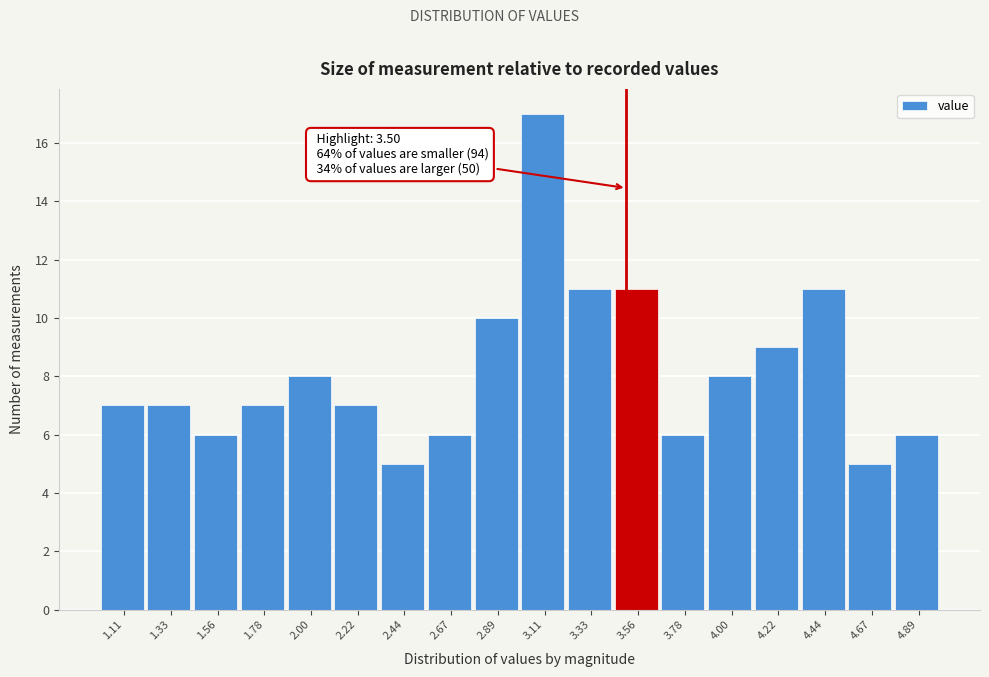

Over which range of the x-axis is the bar tallest?

3.00 to 3.20